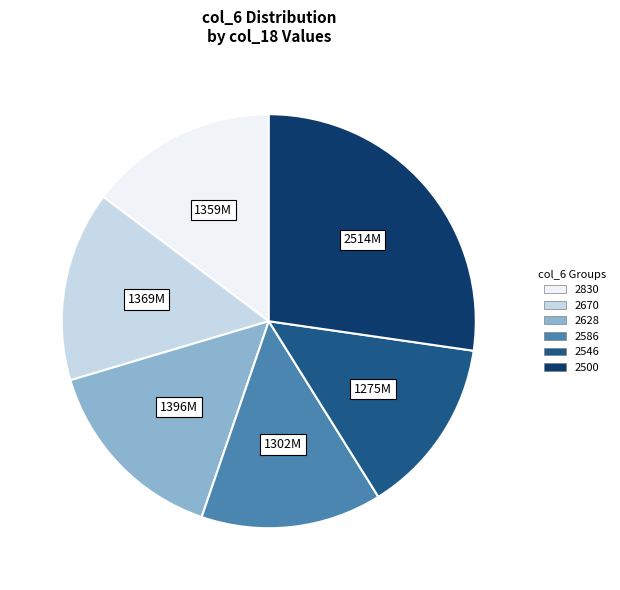

Which slice is the largest?

2500